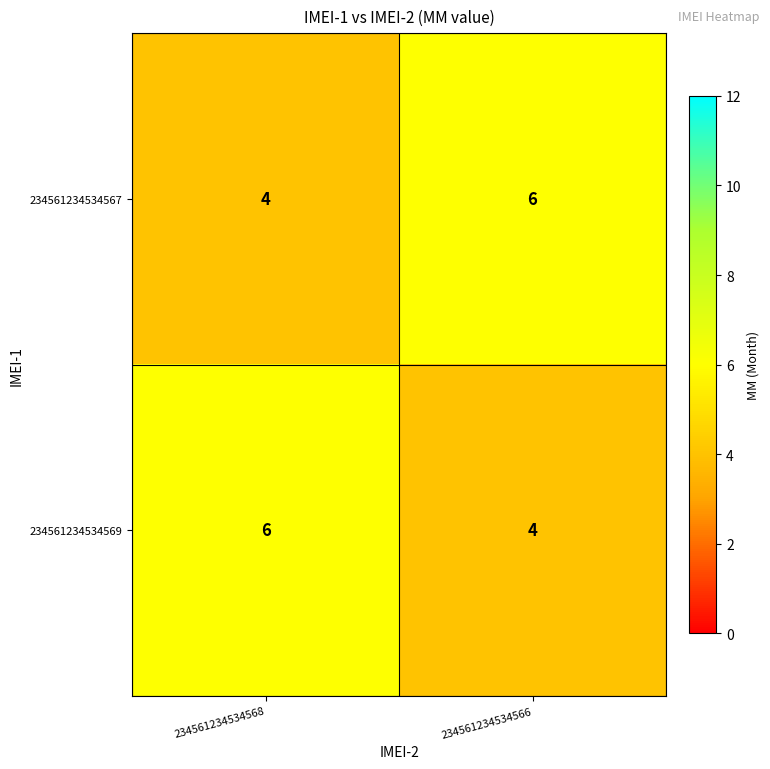

How many distinct data groups are displayed?

2